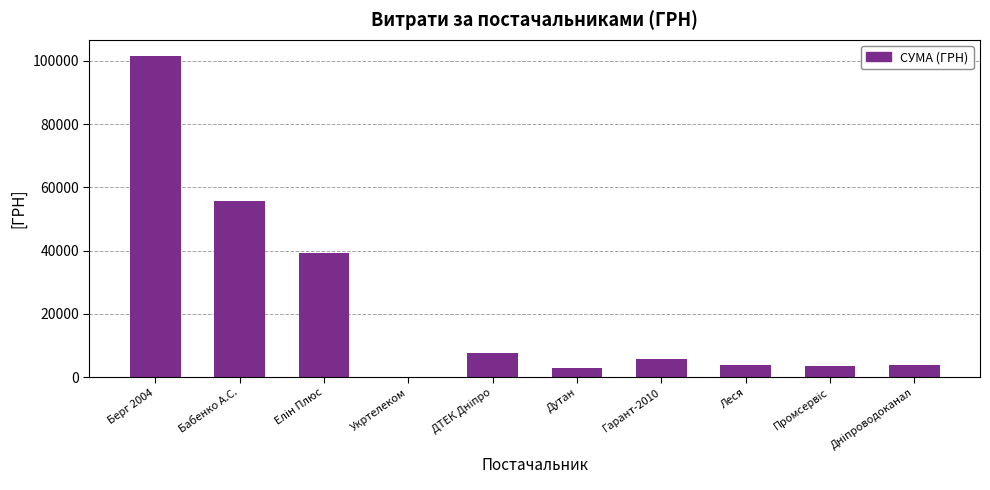

The value at Гарант-2010 is 2398.7. True or false?

False